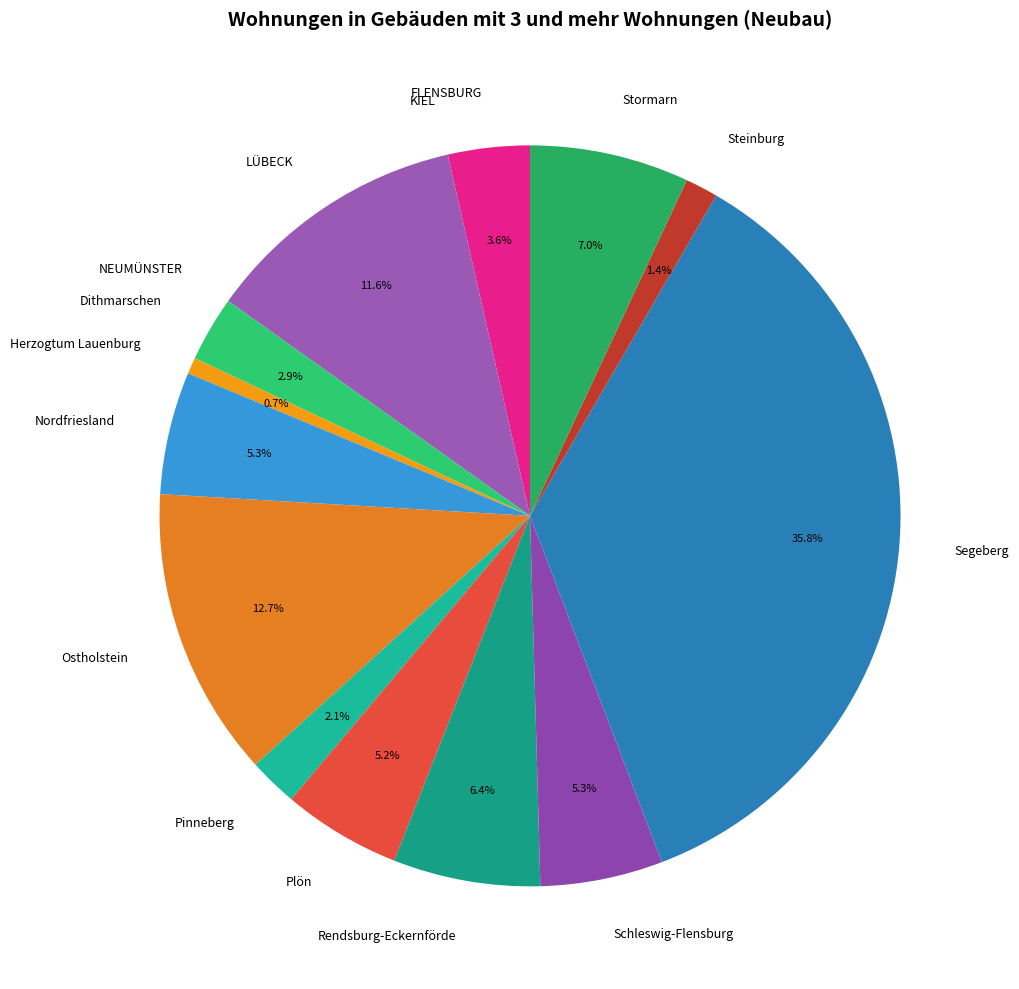

Which slice is the largest?

Segeberg